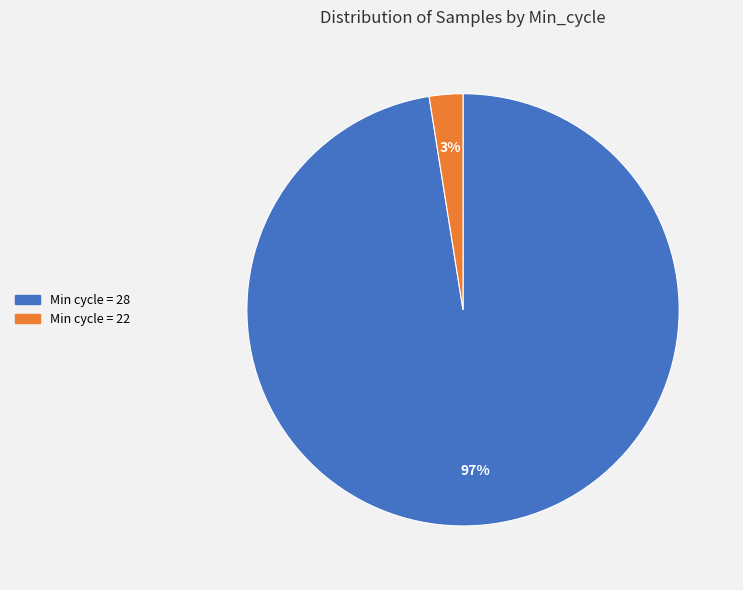

Which slice is the smallest?

Min cycle = 22